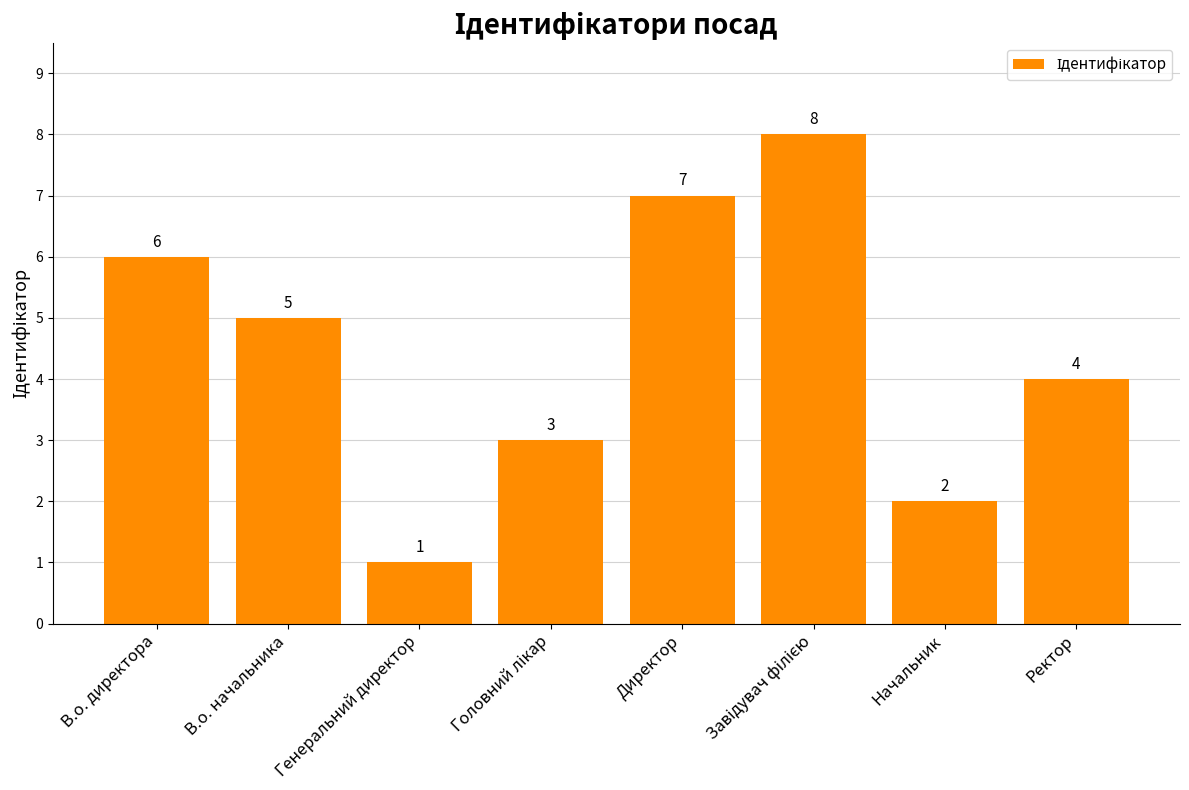

What is the value of the 6th bar from the left?

8